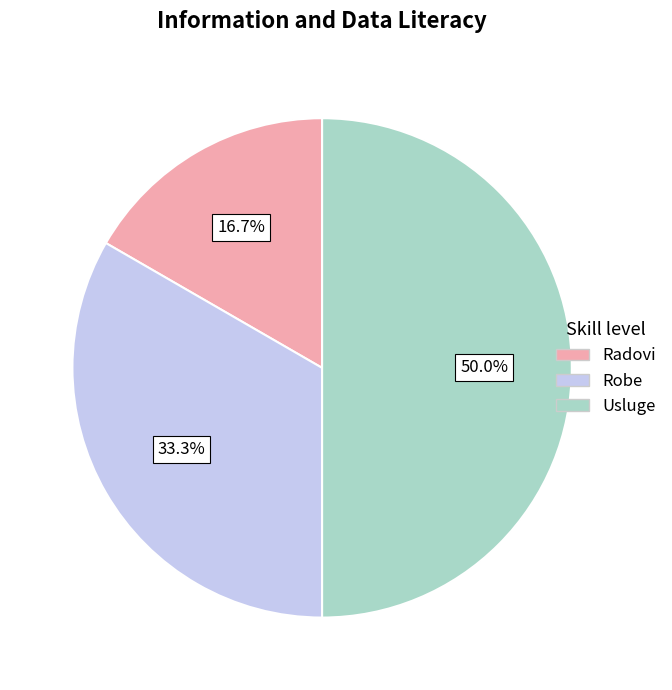

Approximately how many times larger is the value at Radovi compared to Robe?

0.5